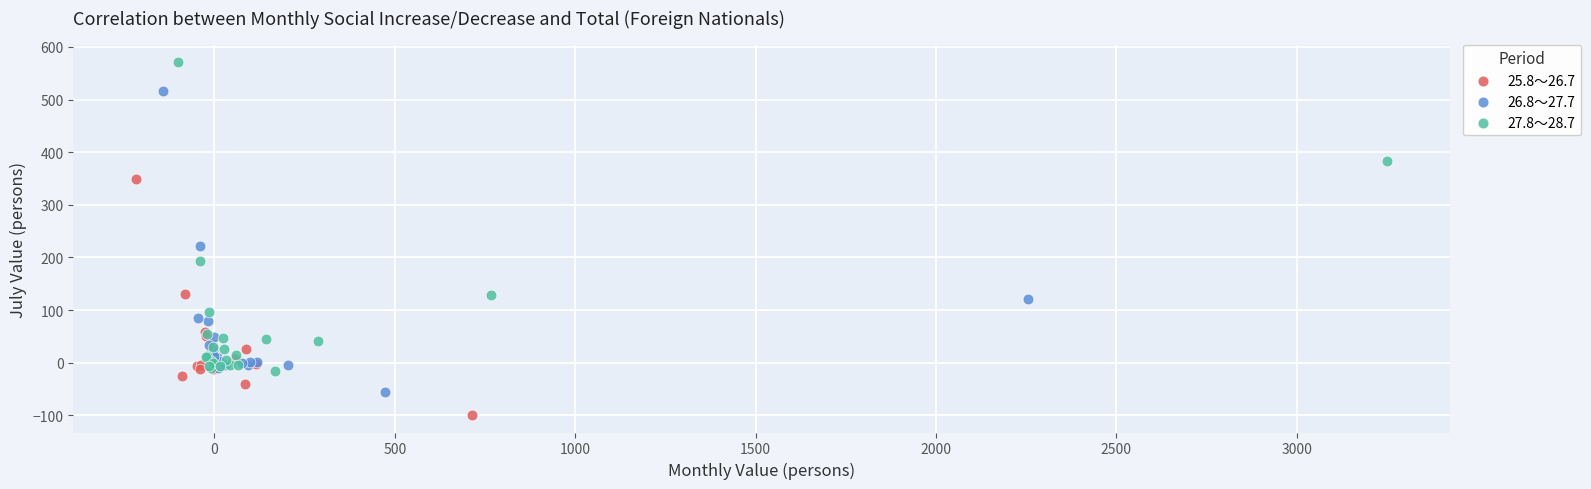

Which series reaches the minimum Y coordinate?

25.8～26.7